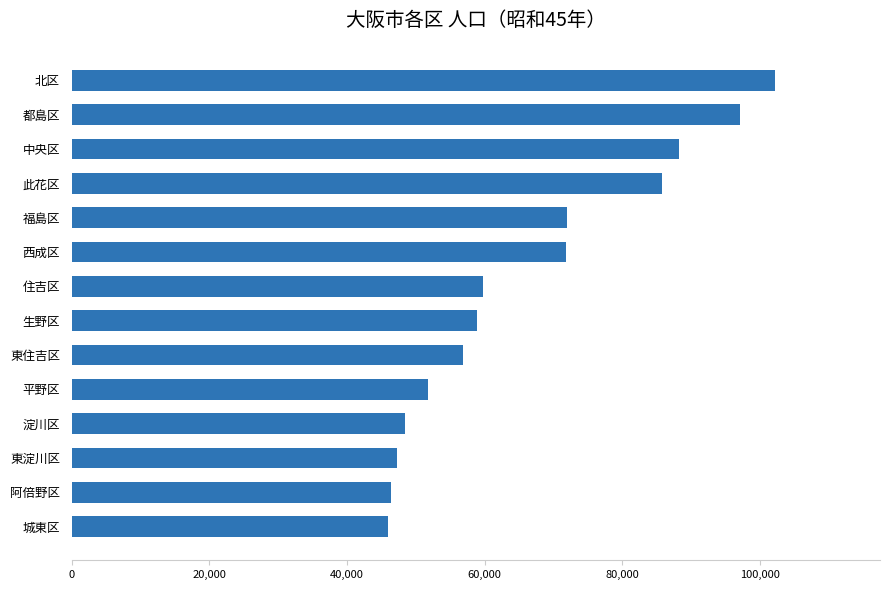

Is it true that the value at 北区 is 102149?

True